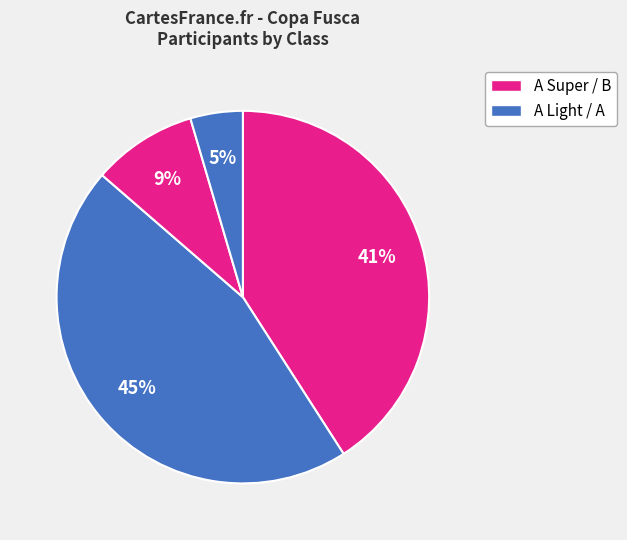

Count the number of slices in the pie.

4